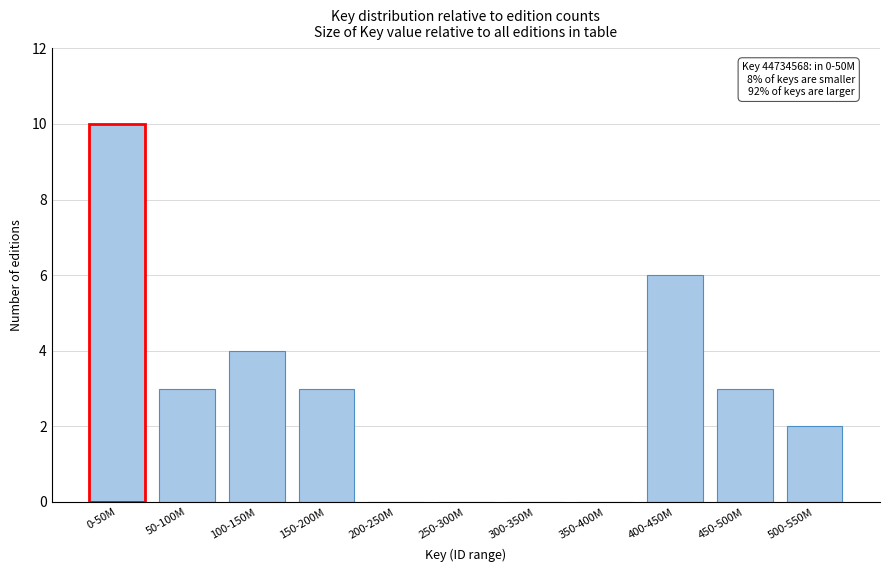

Reading left to right, extract all data points from this chart.

0-50M=10	50-100M=3	100-150M=4	150-200M=3	200-250M=0	250-300M=0	300-350M=0	350-400M=0	400-450M=6	450-500M=3	500-550M=2